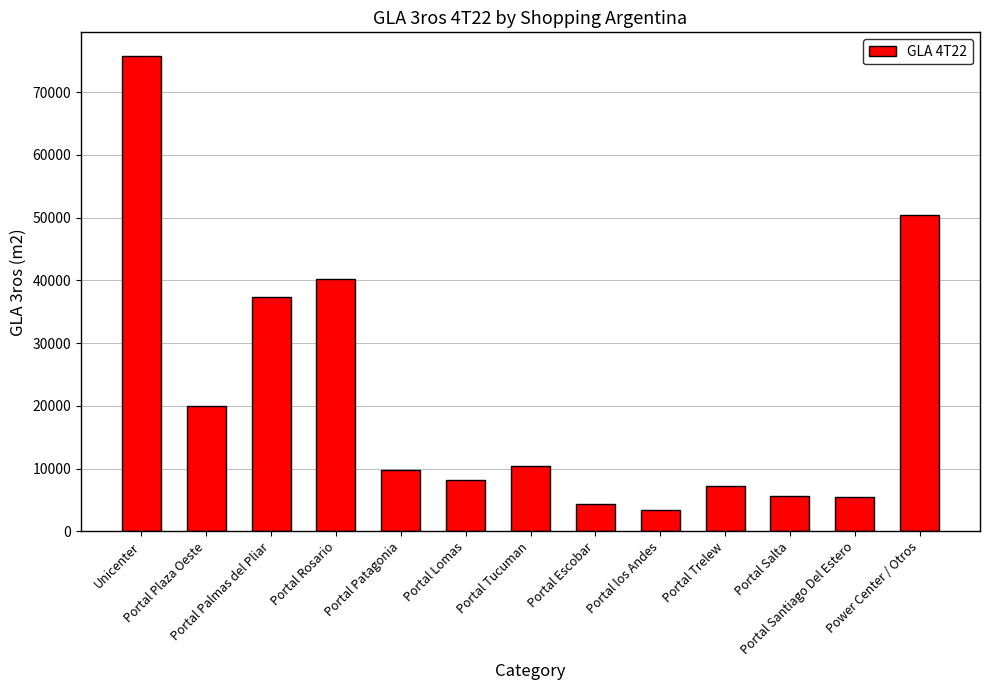

At which category does the chart reach its peak across all series?

Unicenter